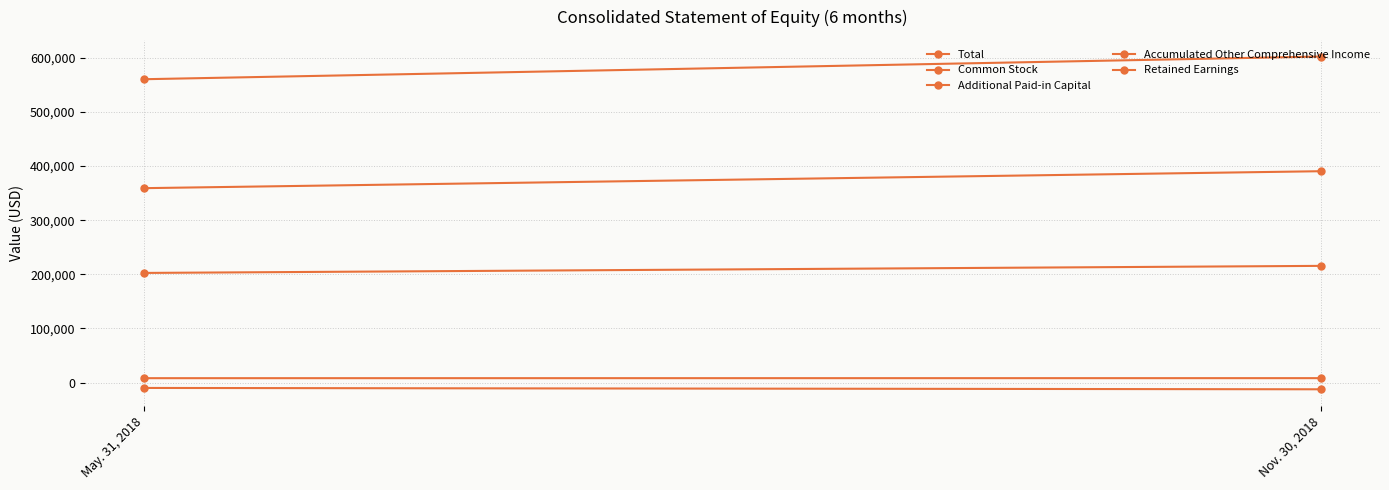

Which label corresponds to the largest value in the chart?

Nov. 30, 2018